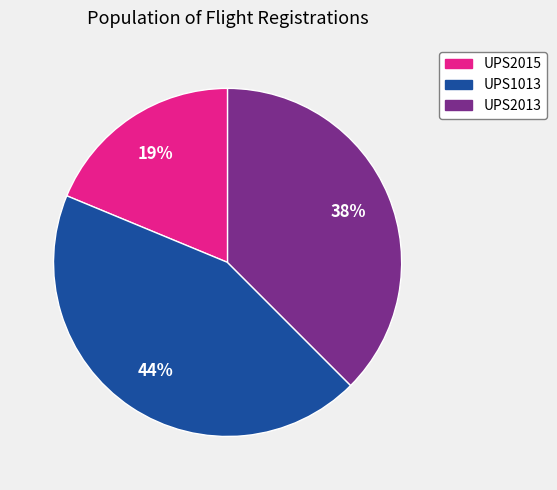

True or false: UPS2013 accounts for 38% of the total.

True